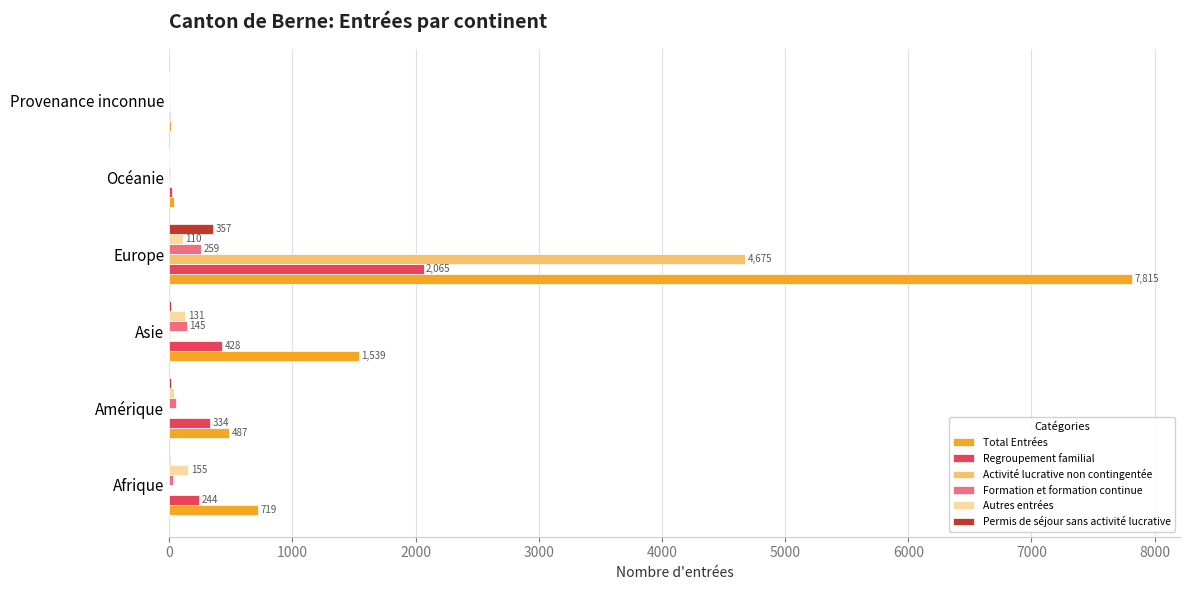

Is it true that Activité lucrative non contingentée equals 7848 at Europe?

False